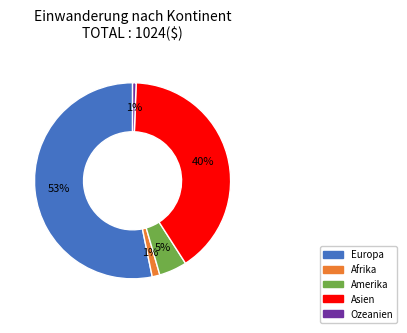

To the nearest percent, what is the average slice percentage?

20%